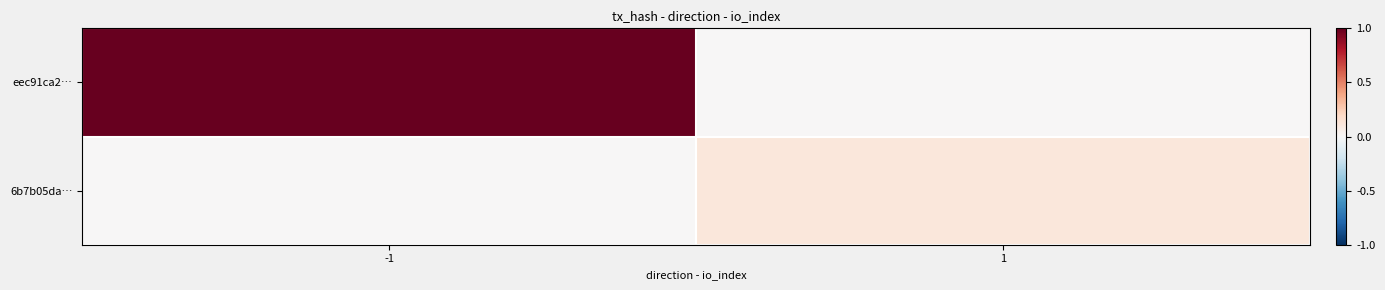

Which series changed the most between -1 and 1?

eec91ca2…